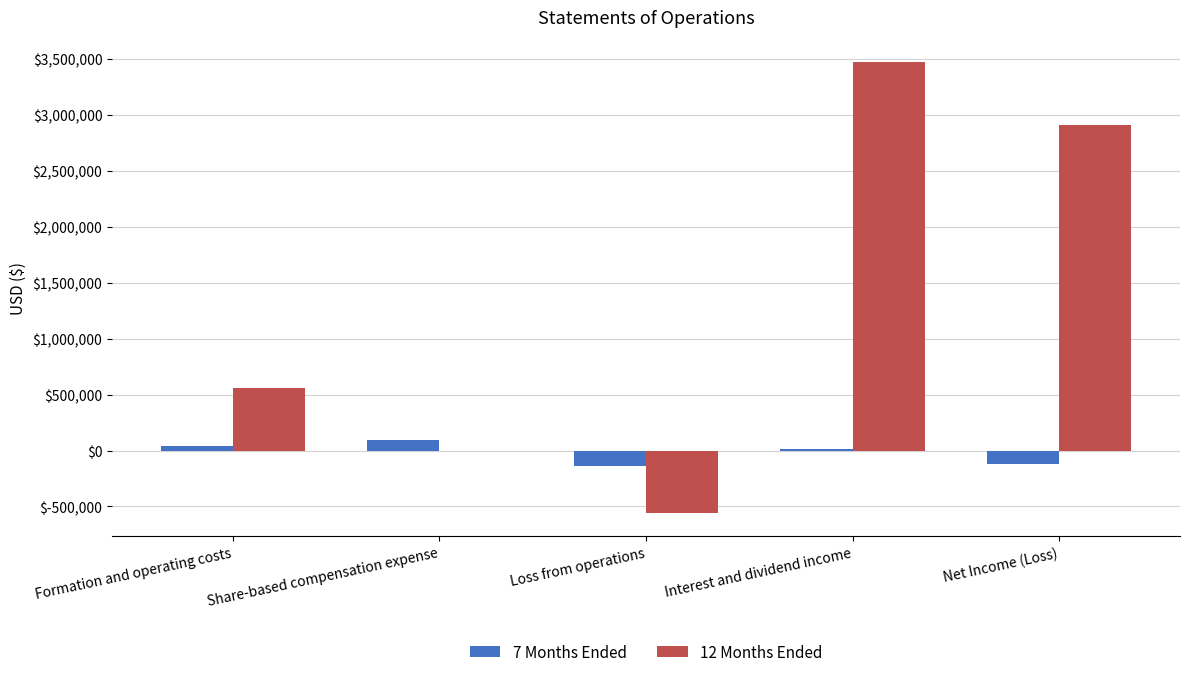

How many groups of bars are there?

5